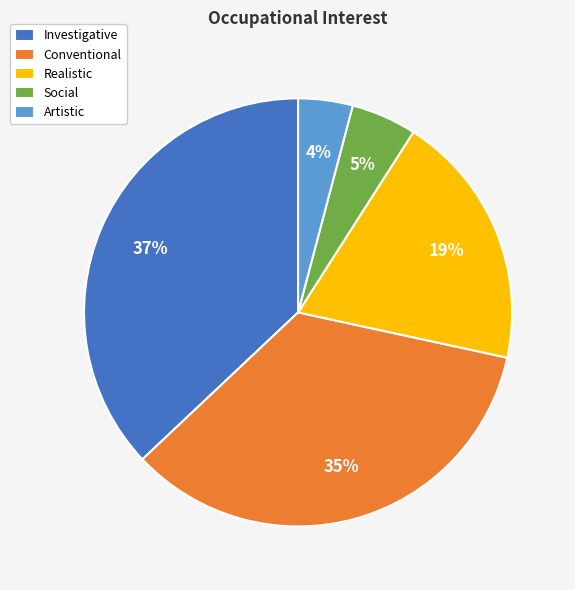

How many segments does this pie chart have?

5